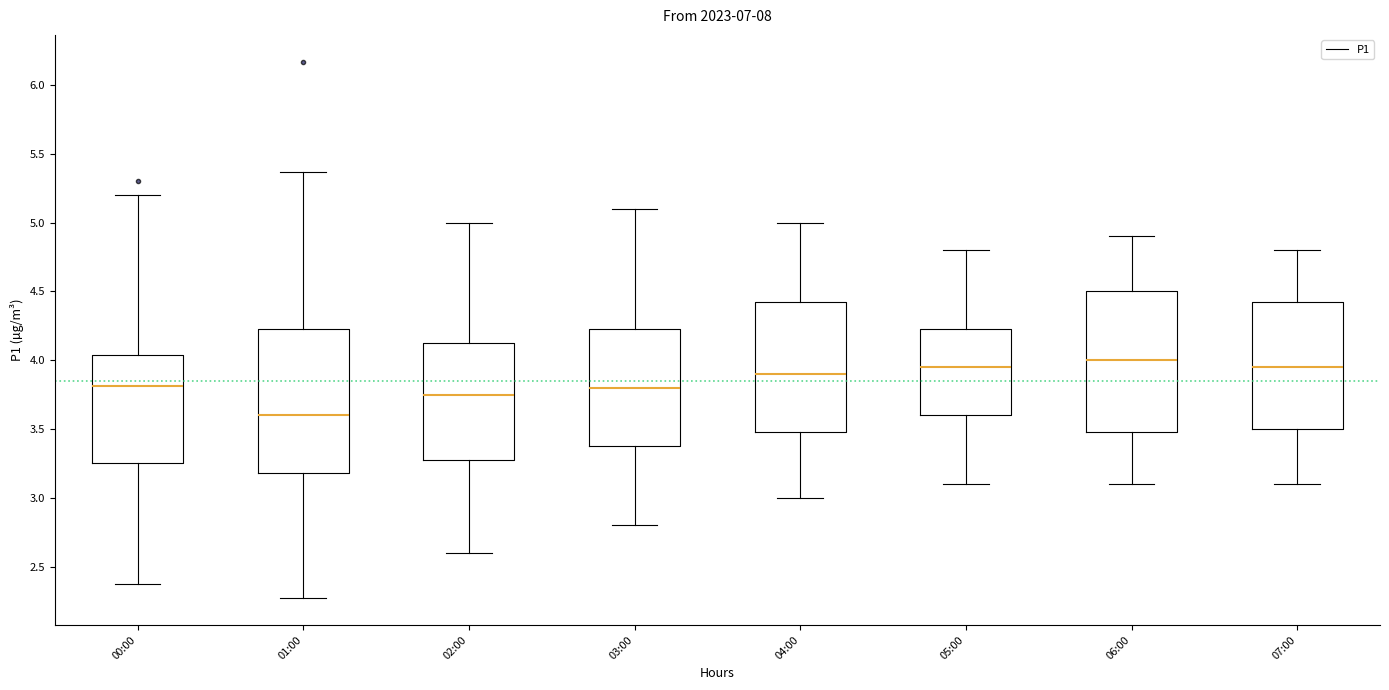

Reading left to right, read every box against the y-axis: the position of its median line, the range the box covers, and the ends of its whiskers. The values are not printed on the chart, so give them approximately, as read against the axis.

00:00: median 3.80, box 3.25 to 4.05, whiskers 2.35 to 5.20
01:00: median 3.60, box 3.20 to 4.25, whiskers 2.25 to 5.35
02:00: median 3.75, box 3.30 to 4.15, whiskers 2.60 to 5.00
03:00: median 3.80, box 3.40 to 4.25, whiskers 2.80 to 5.10
04:00: median 3.90, box 3.50 to 4.45, whiskers 3.00 to 5.00
05:00: median 3.95, box 3.60 to 4.25, whiskers 3.10 to 4.80
06:00: median 4.00, box 3.50 to 4.50, whiskers 3.10 to 4.90
07:00: median 3.95, box 3.50 to 4.45, whiskers 3.10 to 4.80